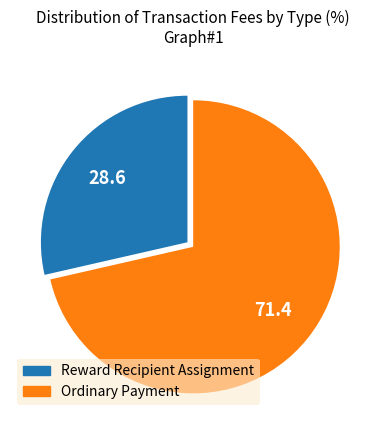

Do Ordinary Payment and Reward Recipient Assignment together represent more than half of the pie?

Yes